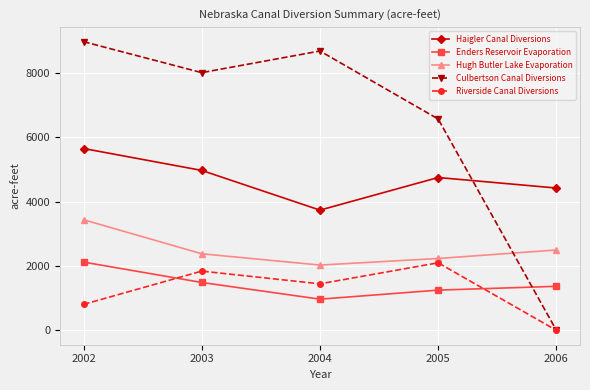

Rank the categories by Hugh Butler Lake Evaporation value from highest to lowest.

2002, 2006, 2003, 2005, 2004